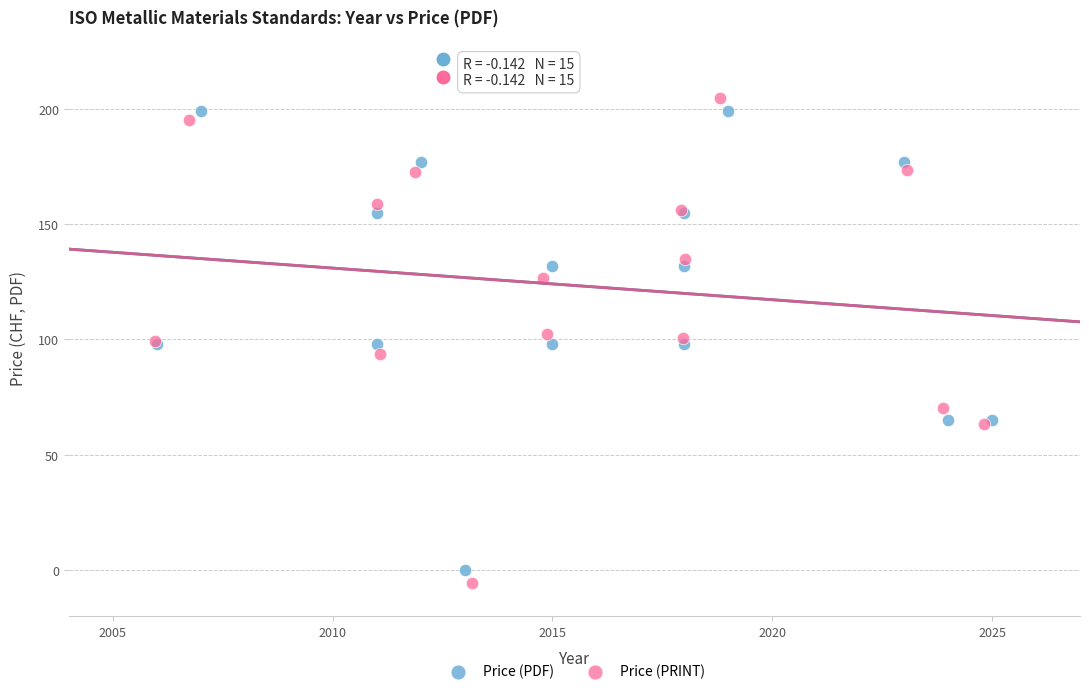

Which series has the largest Y range (max minus min)?

Price (PRINT)